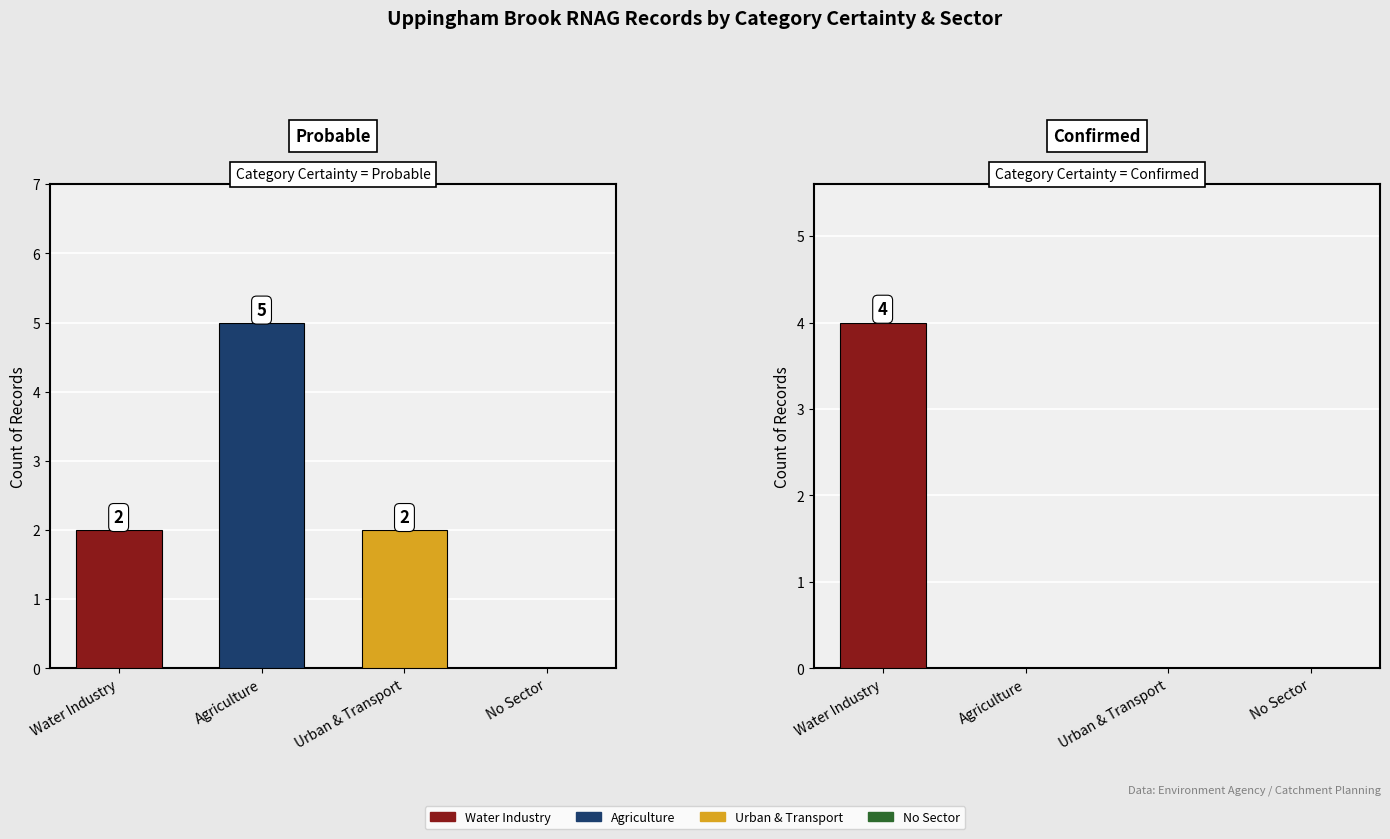

List the series in order of their peak value, highest first.

Probable, Confirmed